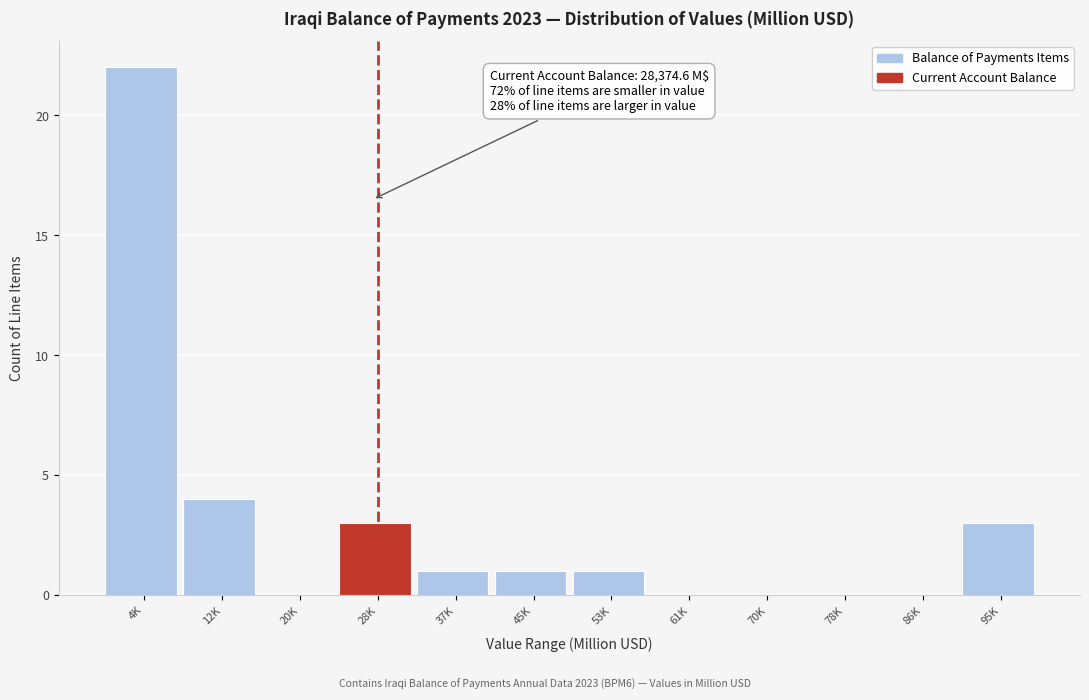

Reading left to right, extract all data points from this chart.

4K=22	12K=4	20K=0	28K=3	37K=1	45K=1	53K=1	61K=0	70K=0	78K=0	86K=0	95K=3